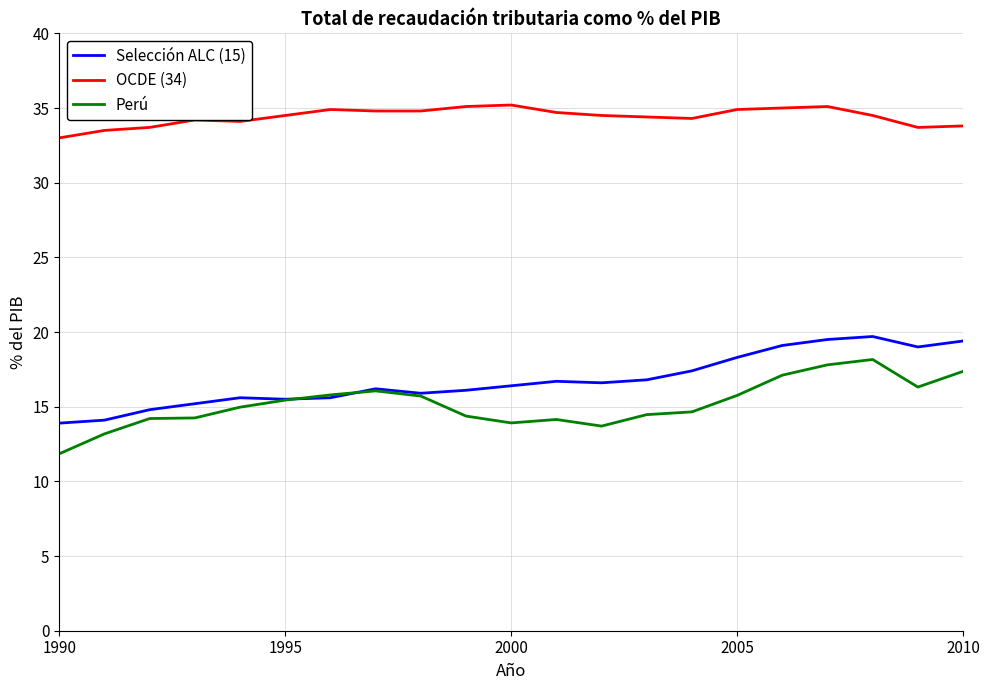

What is the maximum value shown in the chart?

35.2